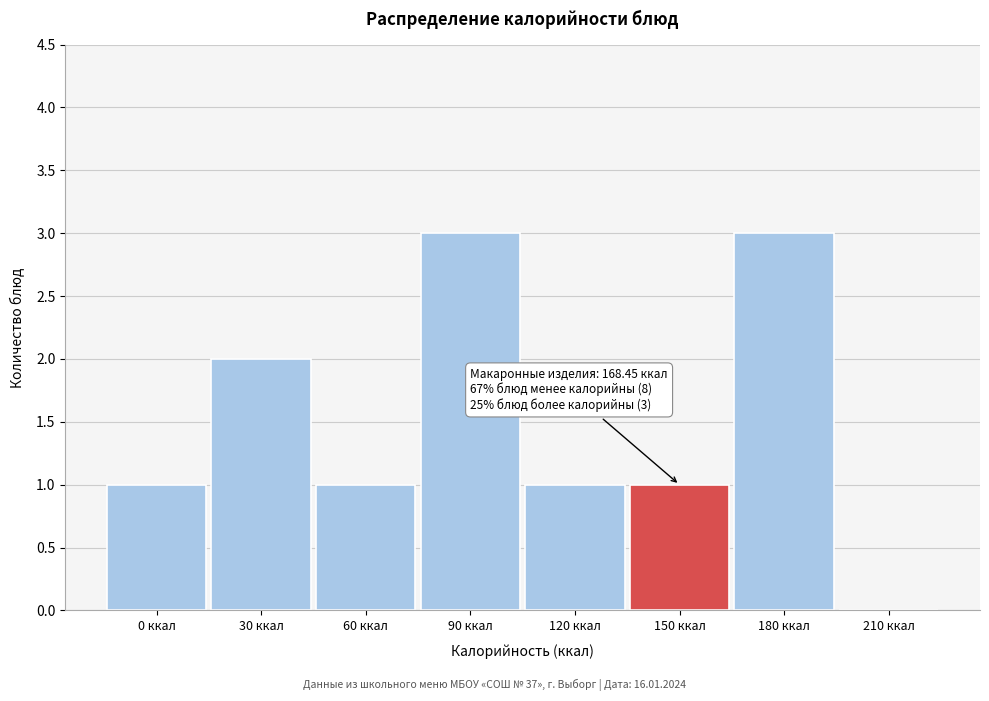

Reading right to left, list all the values displayed in this chart.

210 ккал=0	180 ккал=3	150 ккал=1	120 ккал=1	90 ккал=3	60 ккал=1	30 ккал=2	0 ккал=1